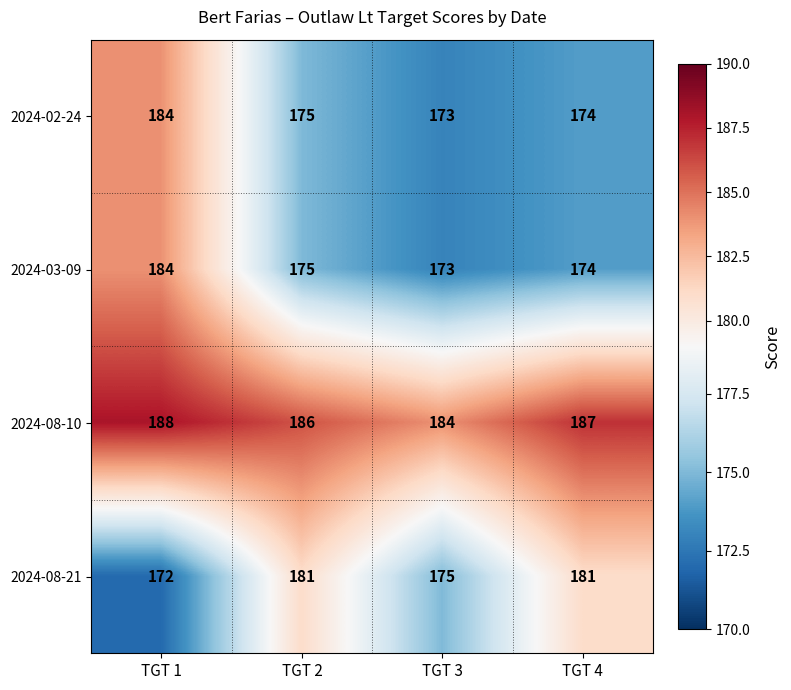

The value of 2024-08-10 at TGT 3 is 328. True or false?

False